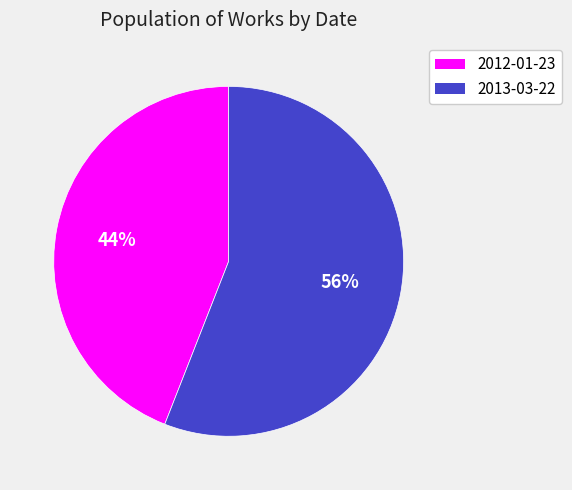

Approximately how many times larger is the value at 2013-03-22 compared to 2012-01-23?

1.3